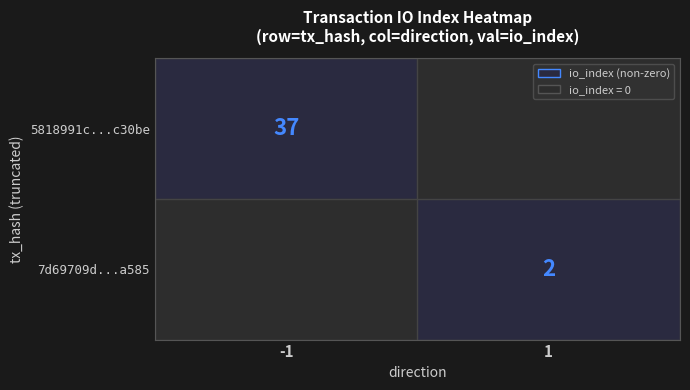

Which has a higher value, 1 or -1?

-1